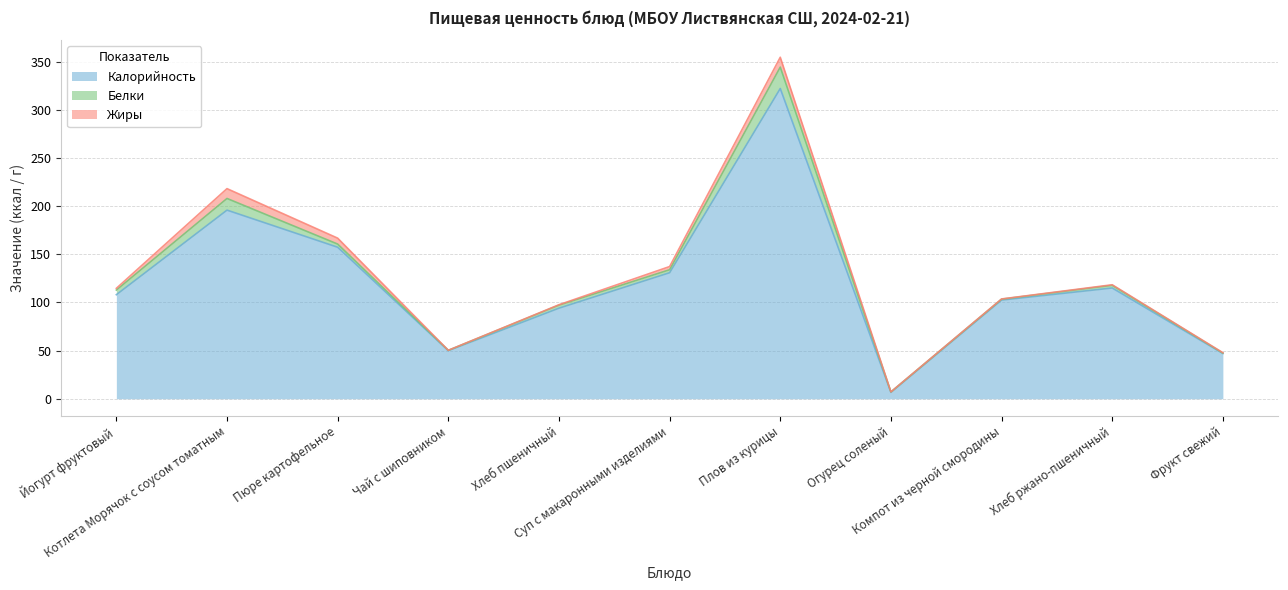

What is the smallest value displayed?

0.1